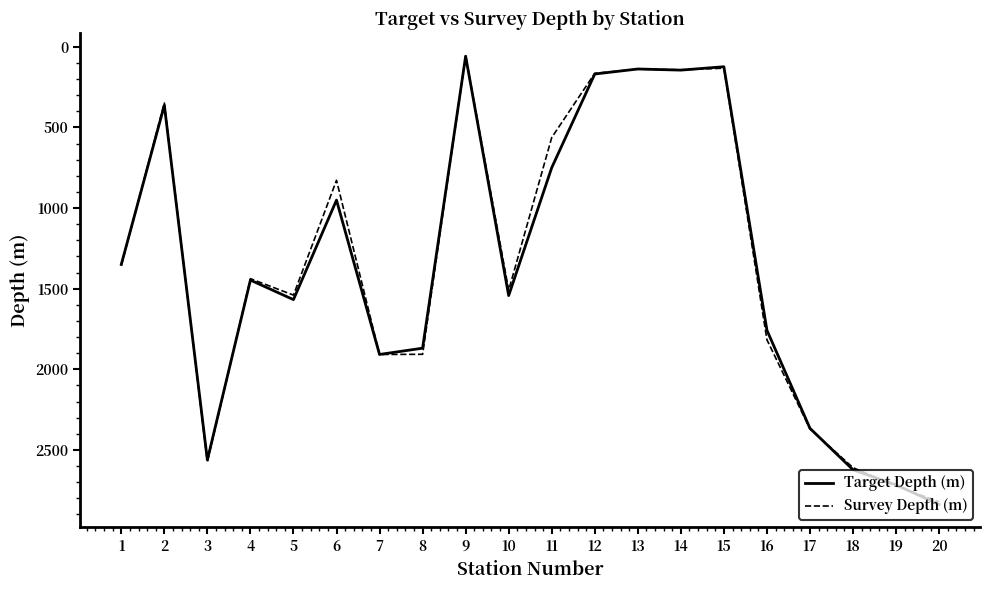

Which series changed the most between 11 and 20?

Survey Depth (m)